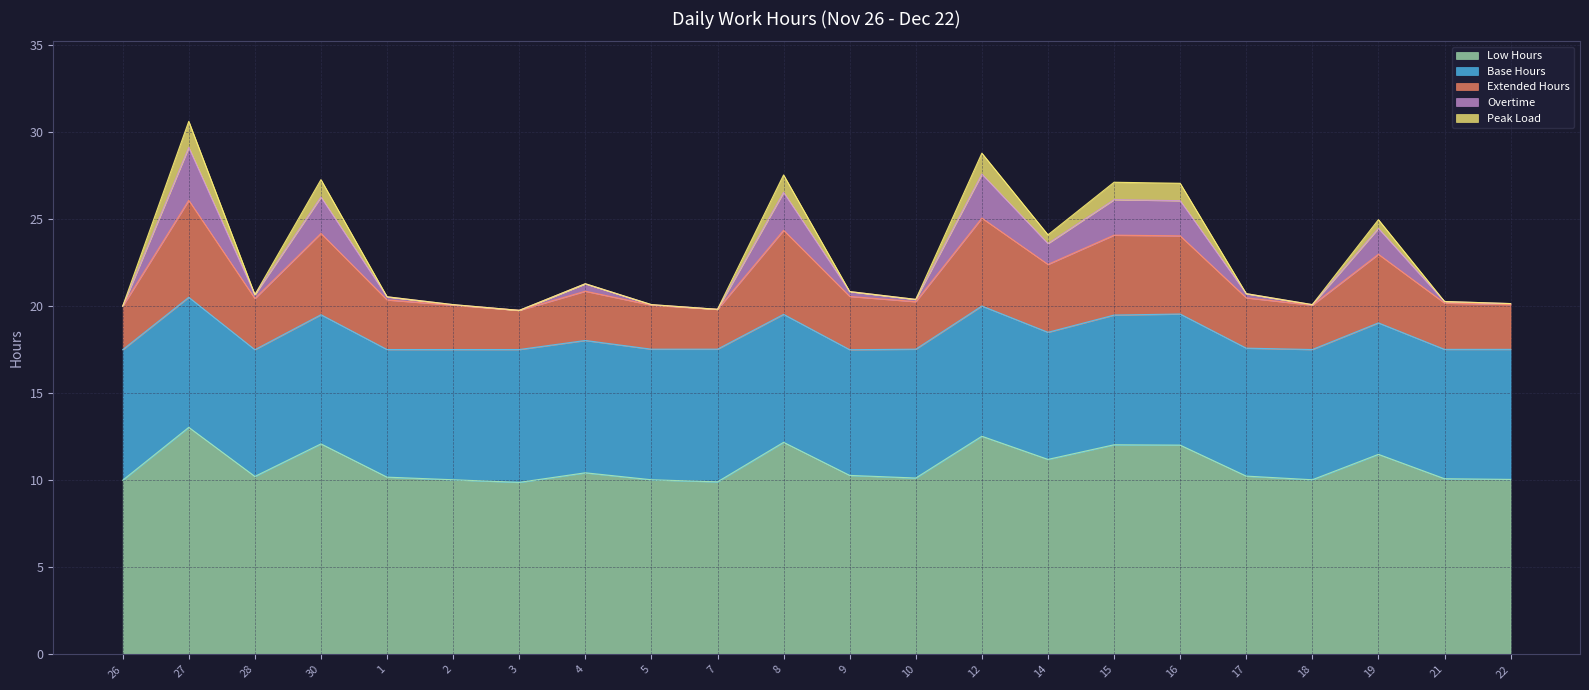

What is the maximum value for Low Hours?

13.0